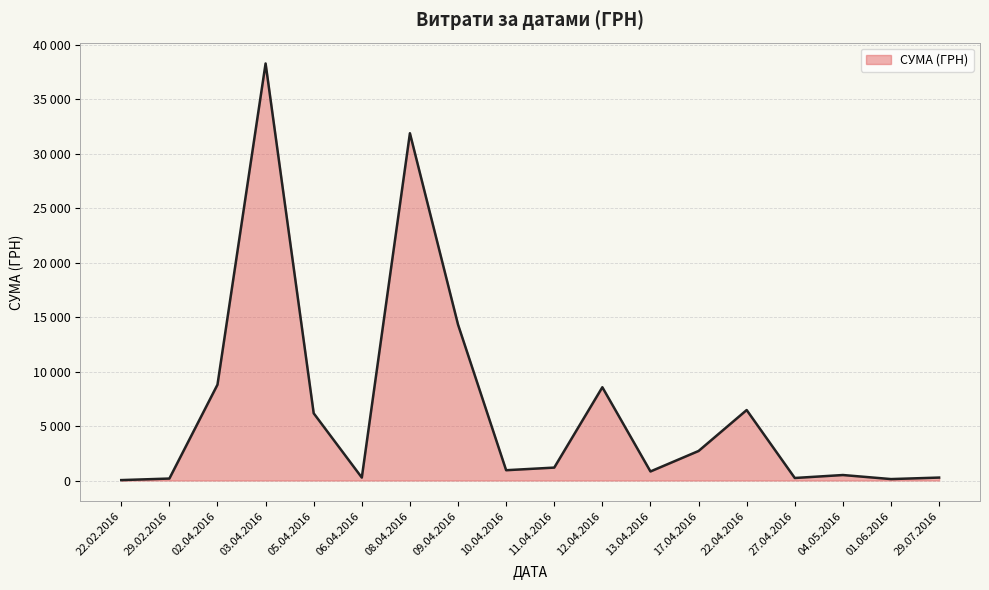

Does the chart have visible grid lines?

Yes